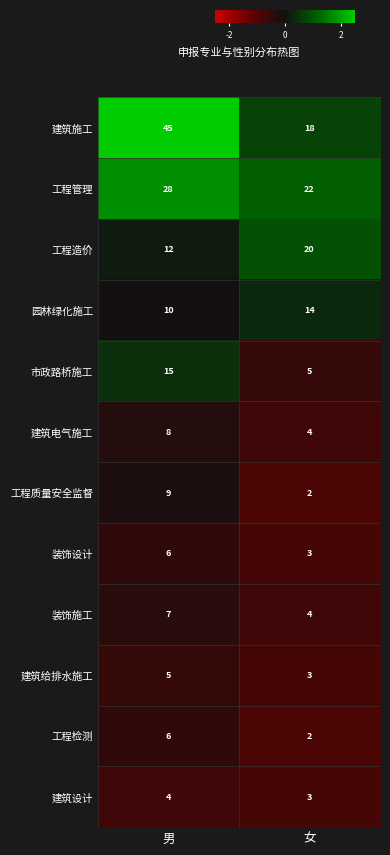

At which category does the chart reach its peak across all series?

男